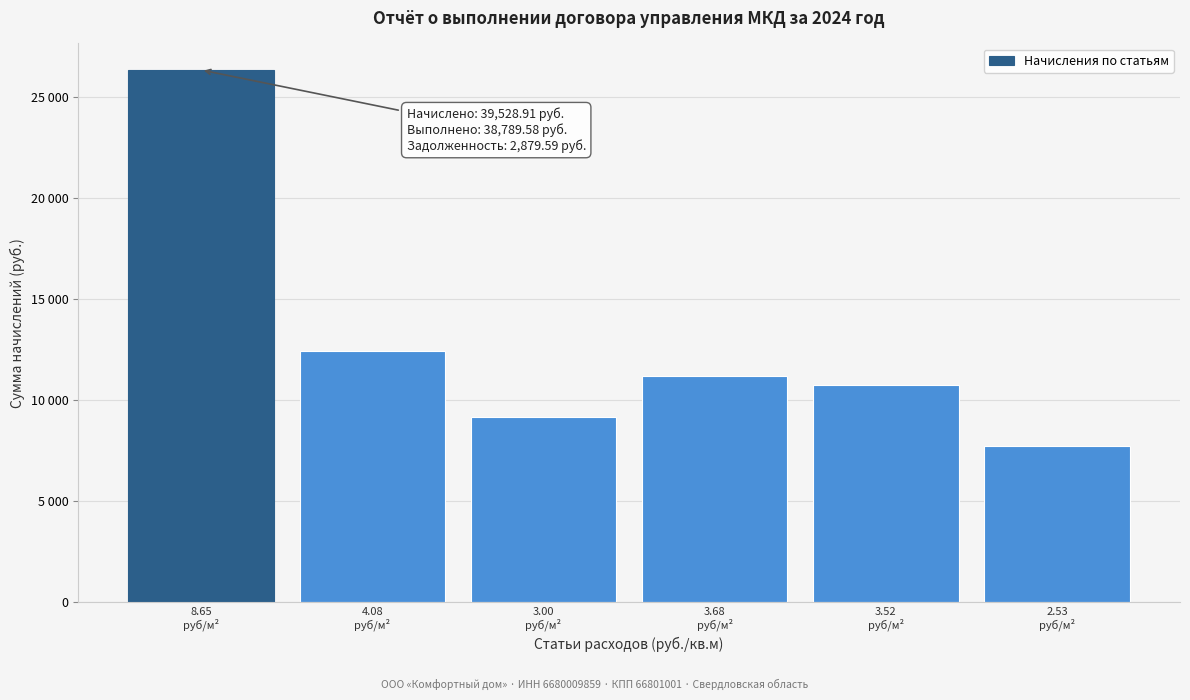

Are the bars horizontal?

No